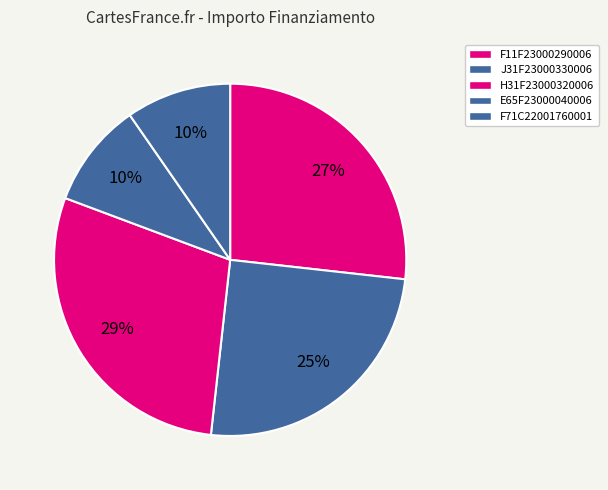

Is there any slice that represents more than half of the pie?

No